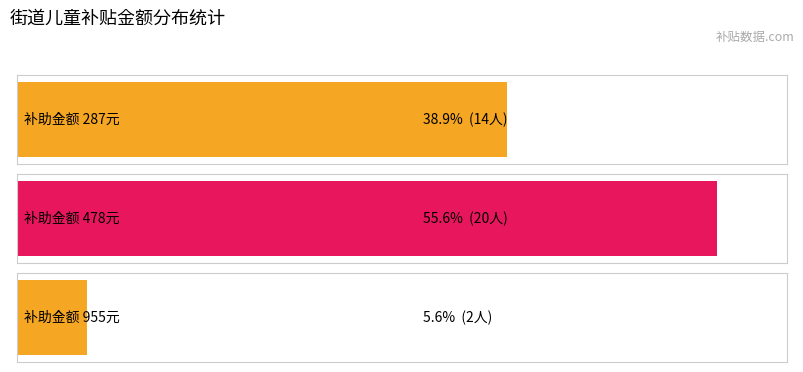

How many bars are there in total?

3